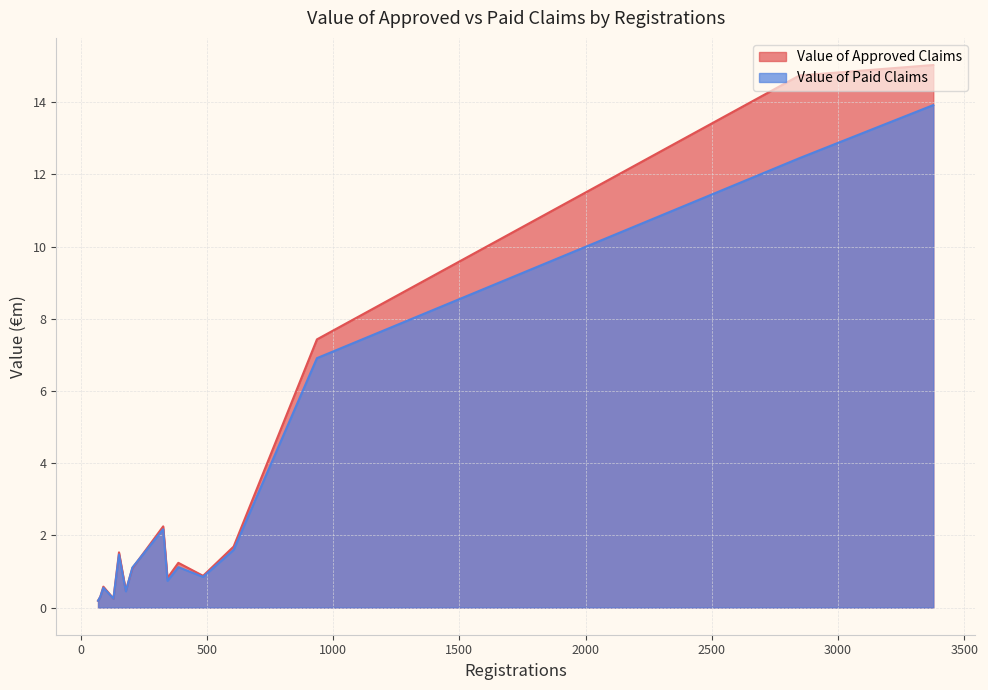

Which series has the largest range (max minus min)?

Value of Approved Claims